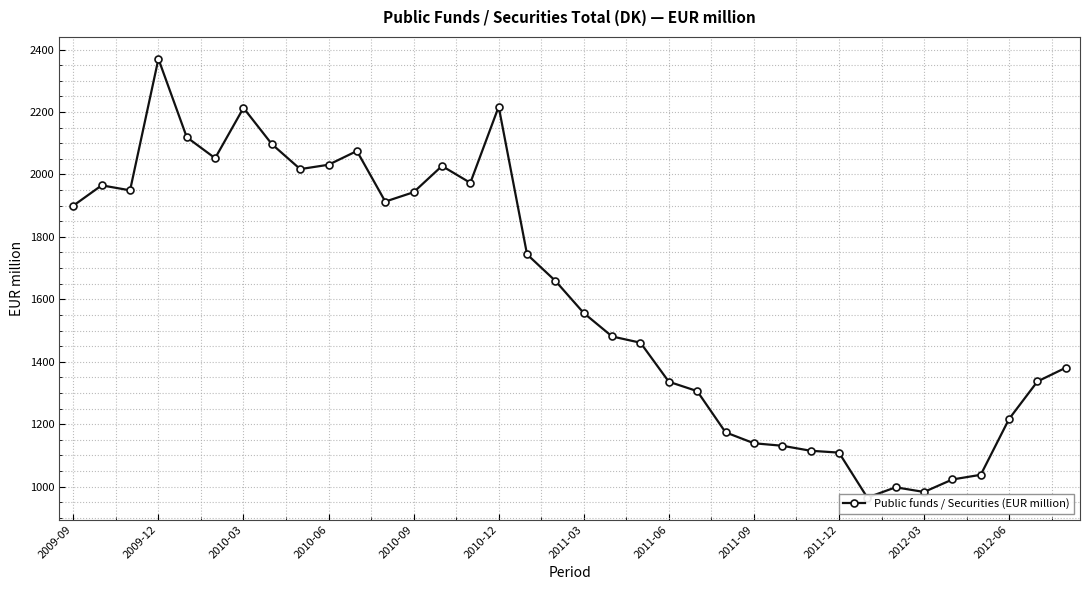

What is the change in value from 17 to 27?

-550